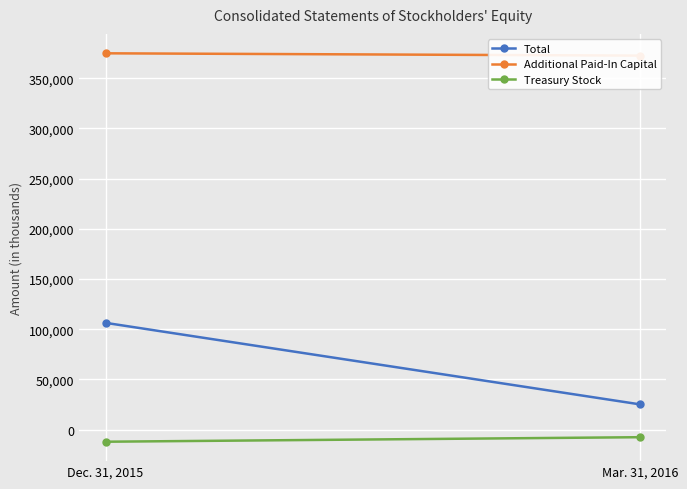

Which series has the widest spread of values?

Total